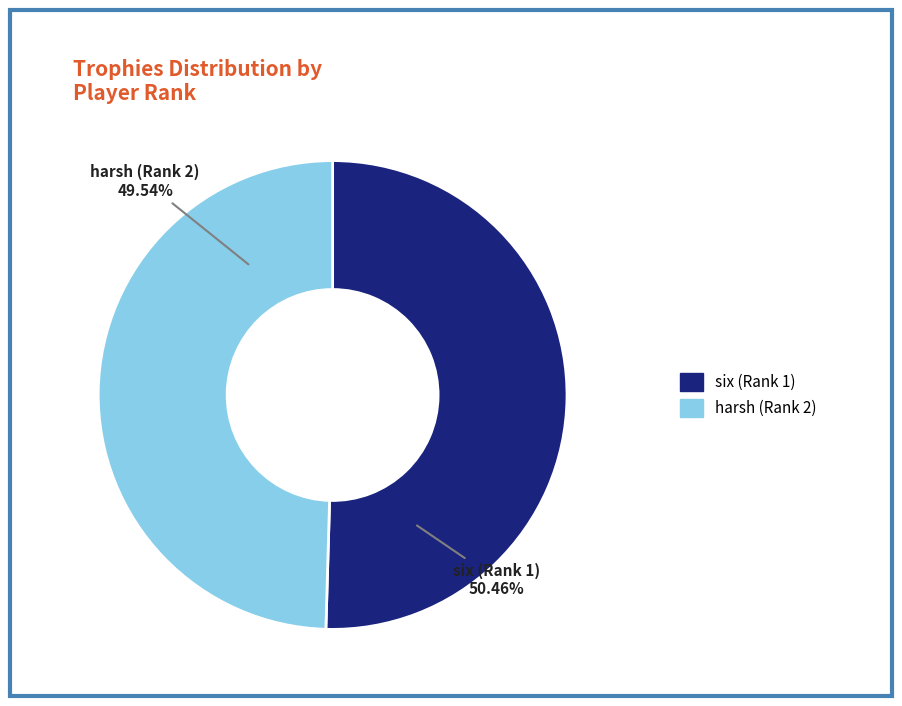

What is the majority slice?

six (Rank 1)